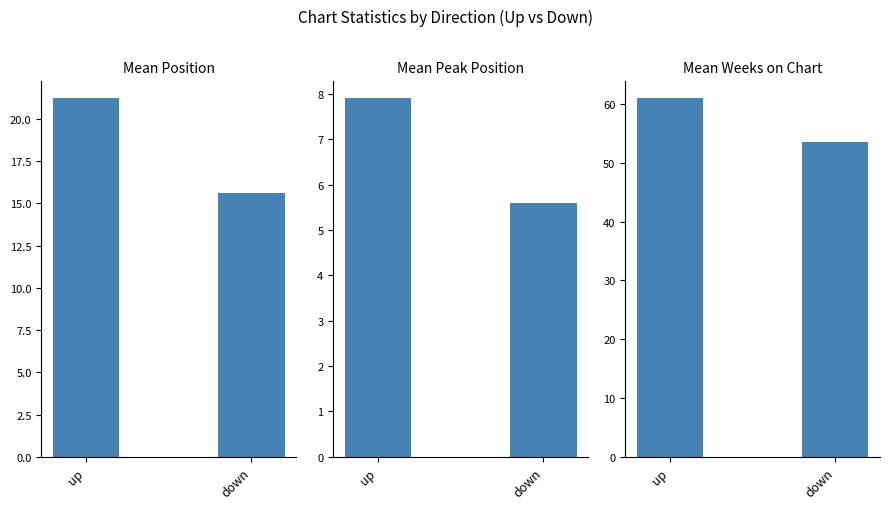

Reading left to right, extract all data points from this chart.

Mean Position: 21.2	15.6
Mean Peak Position: 7.9	5.6
Mean Weeks on Chart: 60.9	53.5